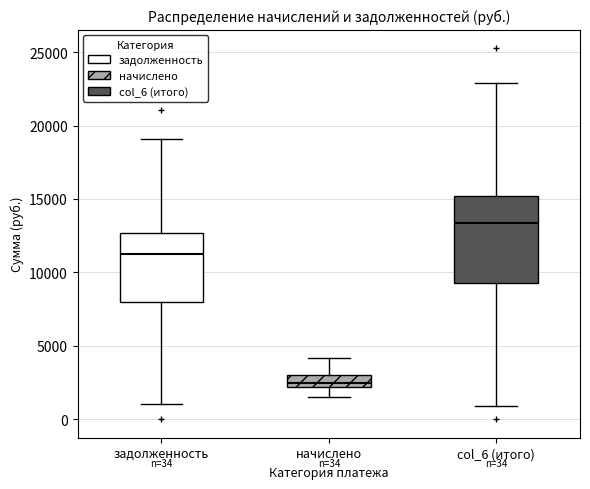

Which box's median line is the highest?

col_6 (итого)